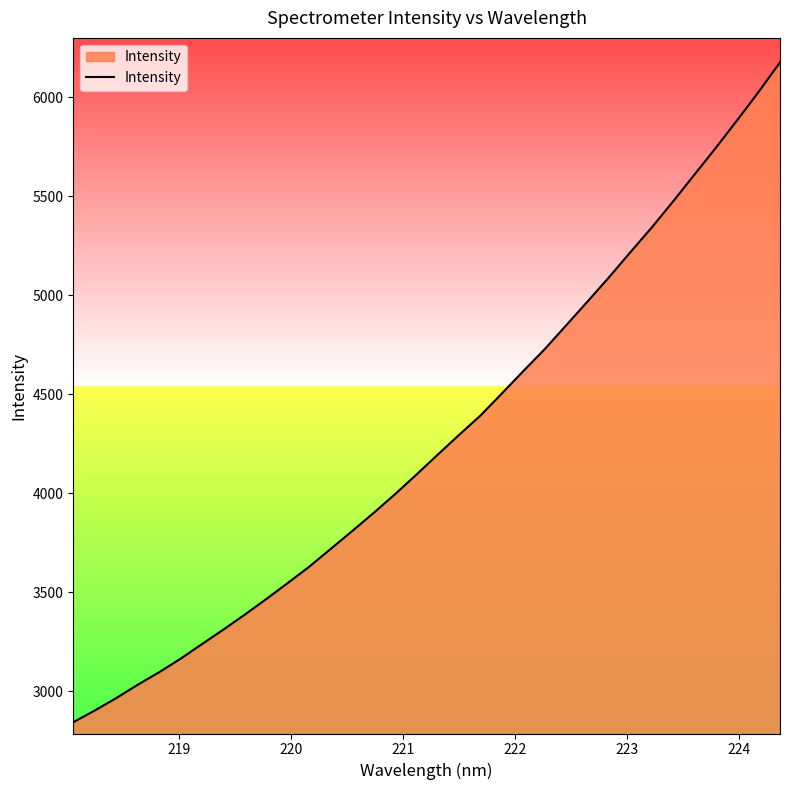

What is the minimum value shown in the chart?

2843.2